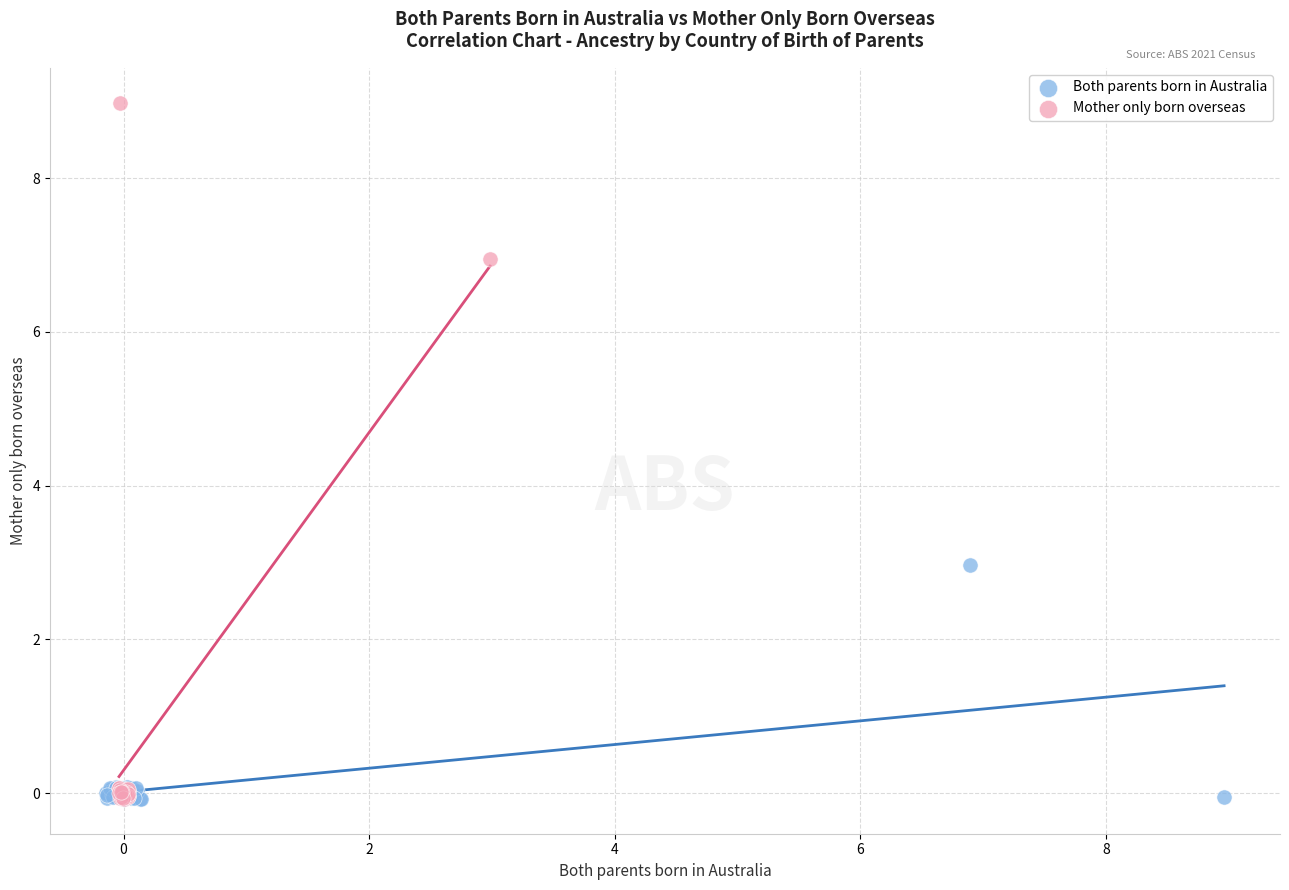

Which series has the widest spread of Y values?

Mother only born overseas